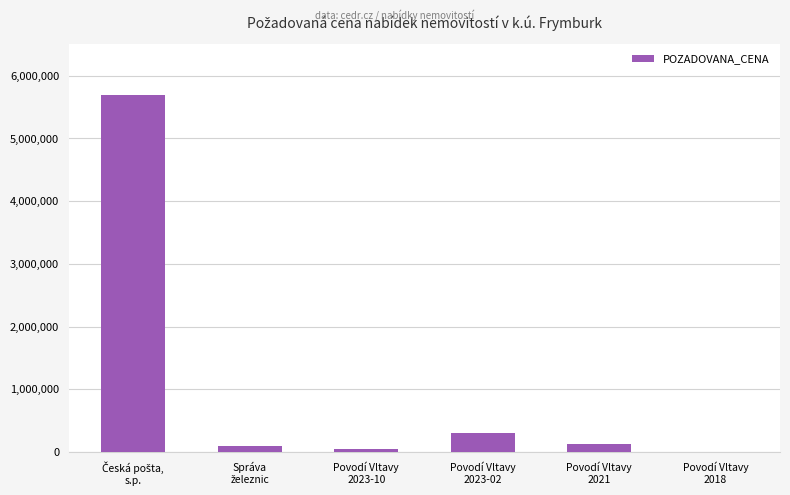

Reading right to left, extract all data points from this chart.

2980	135680	306000	44268	91000	5700000